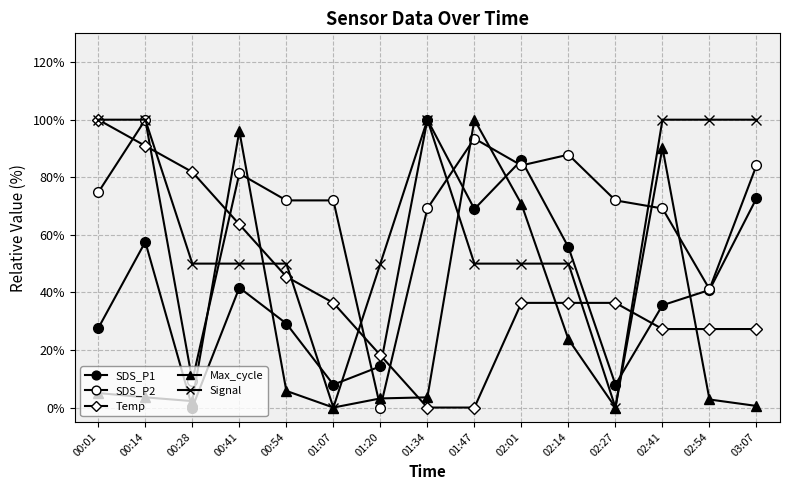

What is the sum of all Signal values?

950.0